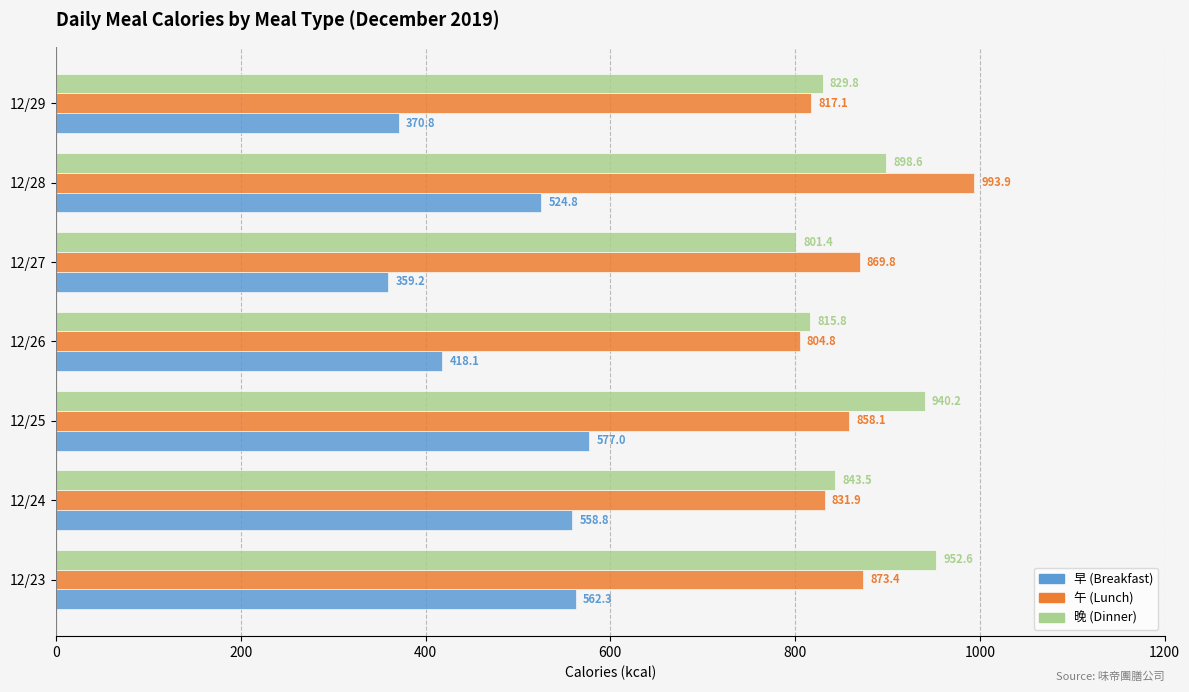

How many data points in 午 (Lunch) are less than 858?

3